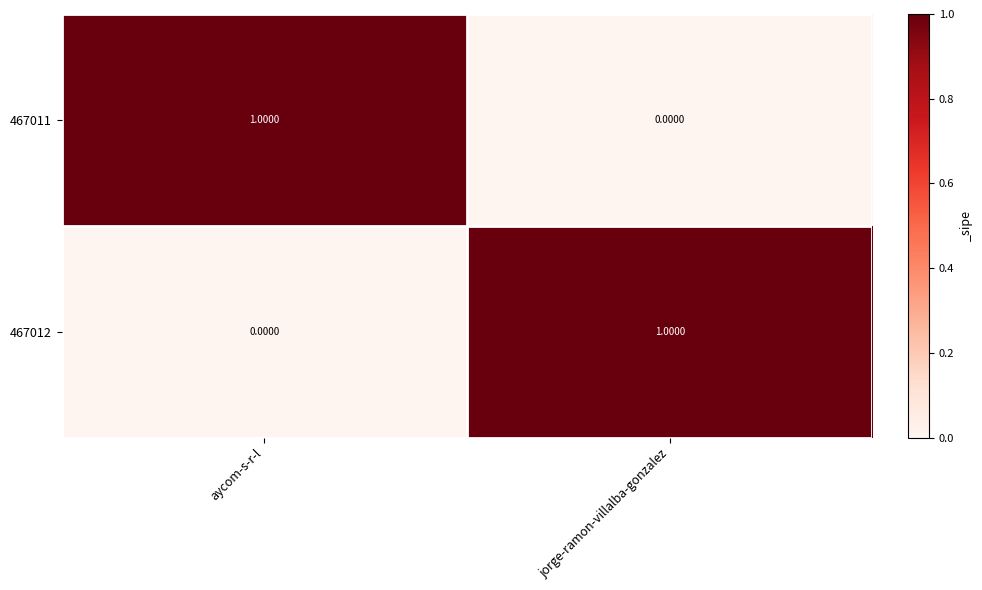

At which label does 467012 reach its peak?

jorge-ramon-villalba-gonzalez